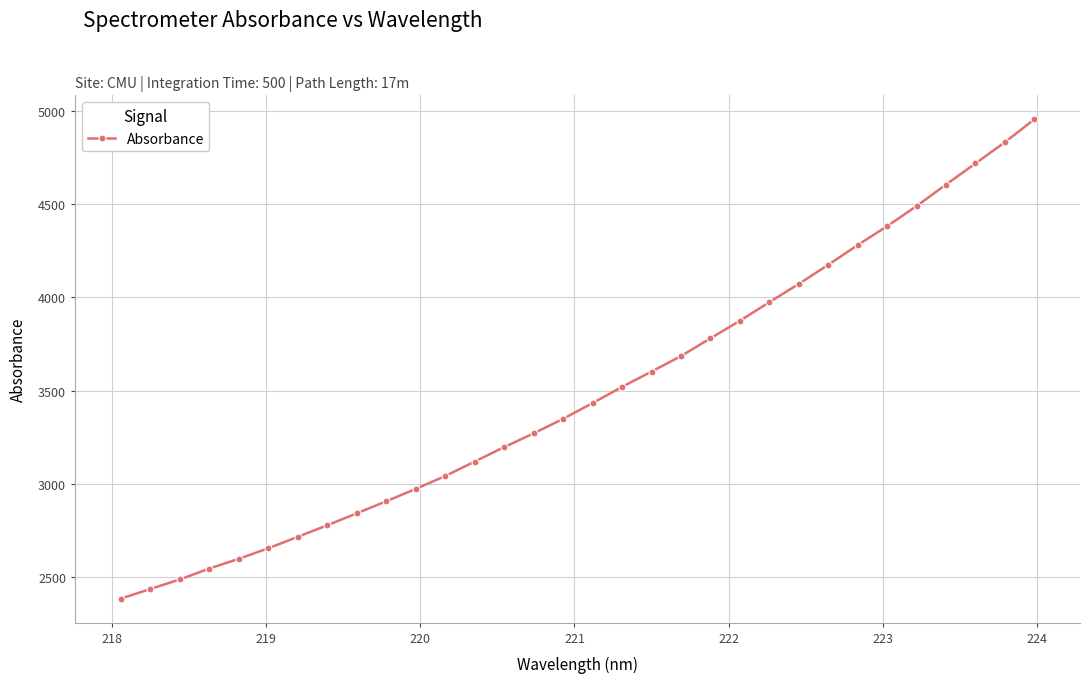

What is the smallest value displayed?

2385.0